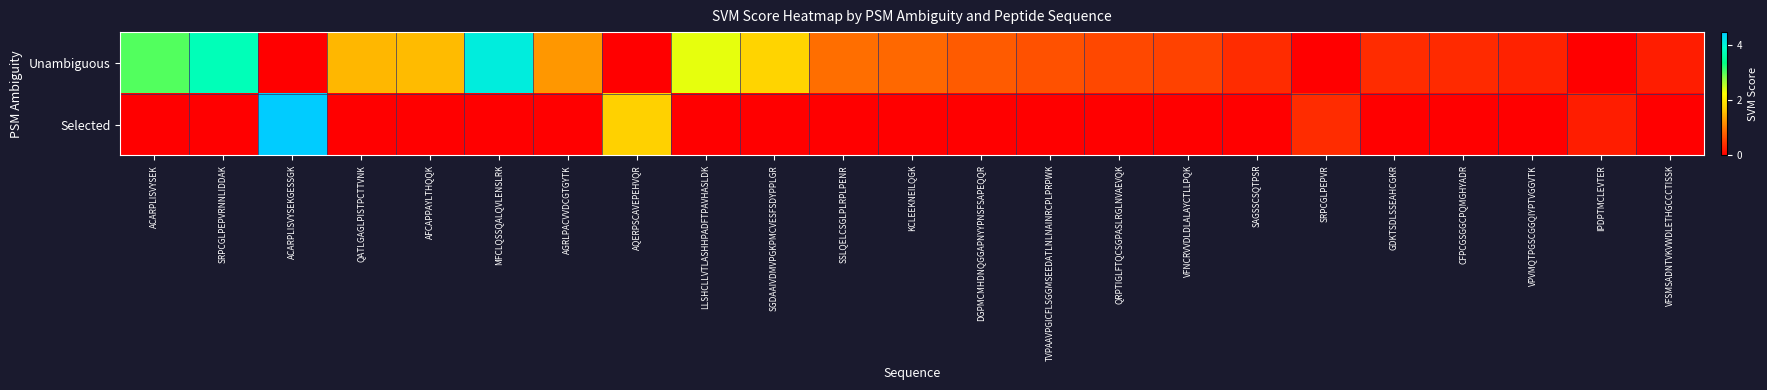

Reading left to right, extract all data points from this chart.

Unambiguous: ACARPLISVYSEK=3.0	SRPCGLPEPVRNNLIDDAK=3.7	ACARPLISVYSEKGESSGK=0.0	QATLGAGLPISTPCTTVNK=1.5	AFCAPPAYLTHQQK=1.5	MFCLQSSQALQVLENSLRK=4.1	AGRLPACVVDCGTGYTK=1.3	AQERPSCAVEPEHVQR=0.0	LLSHCLLVTLASHHPADFTPAVHASLDK=2.3	SGDAAIVDMVPGKPMCVESFSDYPPLGR=1.8	SSLQELCSGLPLRPLPENR=0.9	KCLEEKNEILQGK=0.9	DGPMCMHDNQGGAPNYYPNSFSAPEQQR=0.8	TVPAAVPGICFLSGGMSEEDATLNLNAINRCPLPRPWK=0.7	QRPTIGLFTQCSGPASLRGLNVAEVQK=0.6	VFNCRVVDLDLALAYCTLLPQK=0.6	SAGSSCSQTPSR=0.4	SRPCGLPEPVR=0.0	GDKTSDLSSEAHCGKR=0.4	CFPCGSGGCPQMGHYADR=0.4	VPVMQTPGSCGGQIYPTVGGVTK=0.3	IPDPTMCLEVTER=0.0	VFSMSADNTVKVWDLETHGCCCTISSK=0.3
Selected: ACARPLISVYSEK=0.0	SRPCGLPEPVRNNLIDDAK=0.0	ACARPLISVYSEKGESSGK=4.5	QATLGAGLPISTPCTTVNK=0.0	AFCAPPAYLTHQQK=0.0	MFCLQSSQALQVLENSLRK=0.0	AGRLPACVVDCGTGYTK=0.0	AQERPSCAVEPEHVQR=1.7	LLSHCLLVTLASHHPADFTPAVHASLDK=0.0	SGDAAIVDMVPGKPMCVESFSDYPPLGR=0.0	SSLQELCSGLPLRPLPENR=0.0	KCLEEKNEILQGK=0.0	DGPMCMHDNQGGAPNYYPNSFSAPEQQR=0.0	TVPAAVPGICFLSGGMSEEDATLNLNAINRCPLPRPWK=0.0	QRPTIGLFTQCSGPASLRGLNVAEVQK=0.0	VFNCRVVDLDLALAYCTLLPQK=0.0	SAGSSCSQTPSR=0.0	SRPCGLPEPVR=0.4	GDKTSDLSSEAHCGKR=0.0	CFPCGSGGCPQMGHYADR=0.0	VPVMQTPGSCGGQIYPTVGGVTK=0.0	IPDPTMCLEVTER=0.3	VFSMSADNTVKVWDLETHGCCCTISSK=0.0